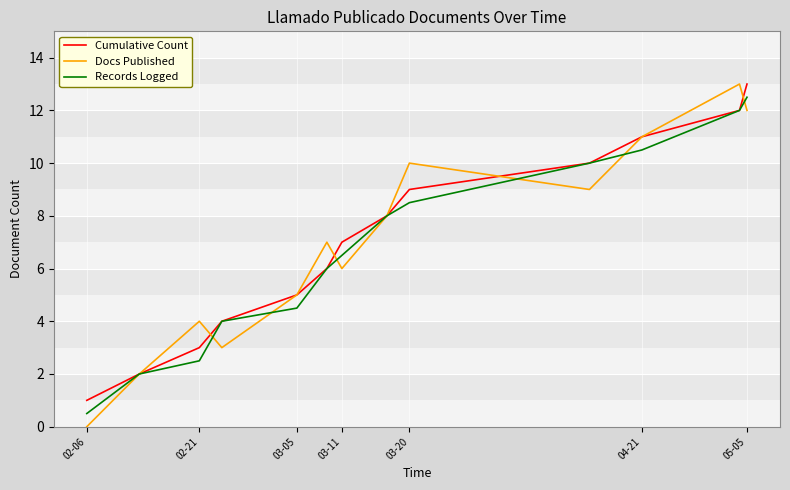

True or false: Cumulative Count has more than 2 points higher than both neighbors.

False